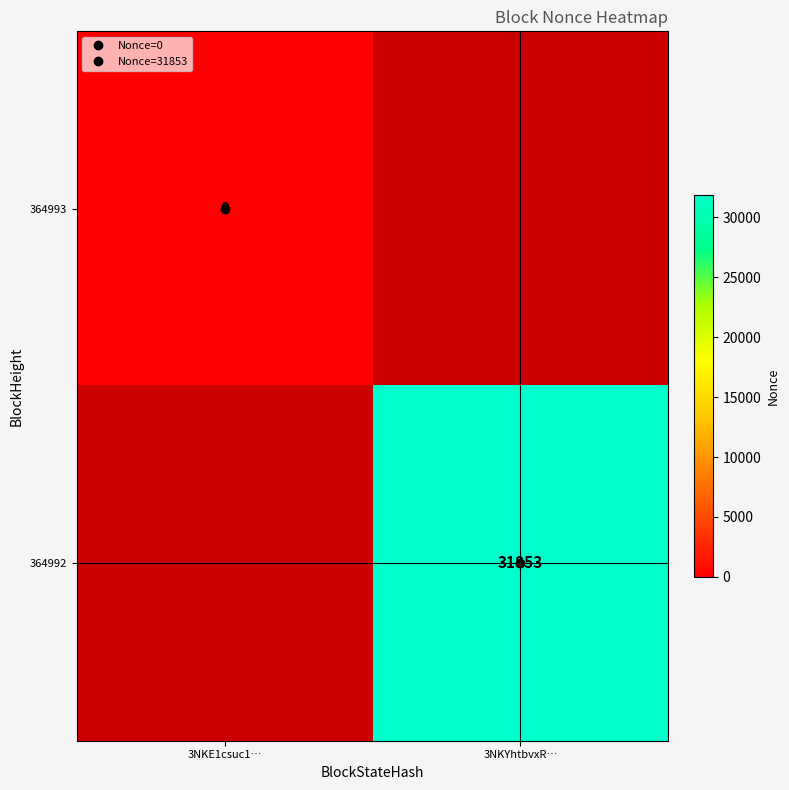

Count the number of categories in the chart.

2